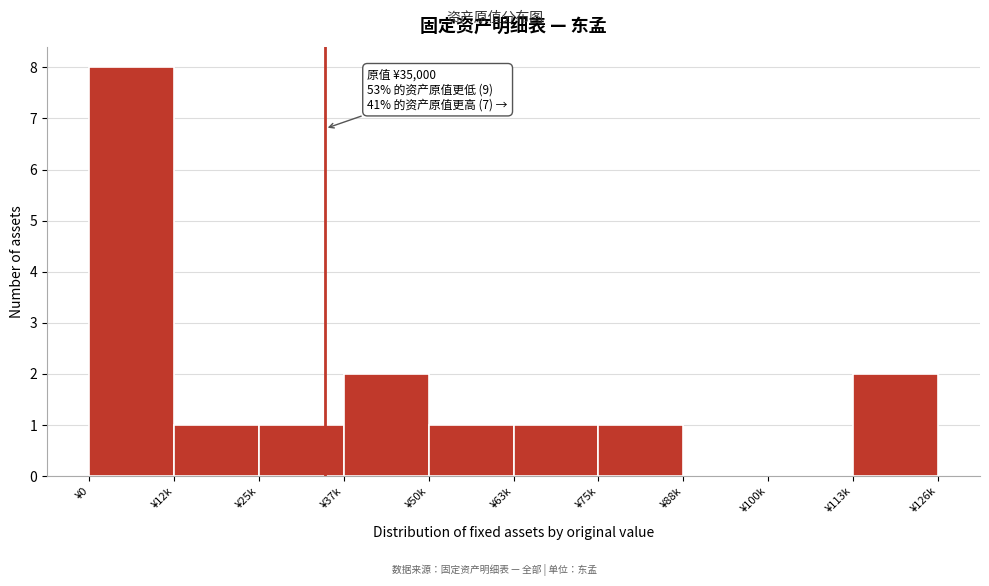

Reading left to right, transcribe all the data shown in this chart.

¥0=8	¥12k=1	¥25k=1	¥37k=2	¥50k=1	¥63k=1	¥75k=1	¥88k=0	¥100k=0	¥113k=2